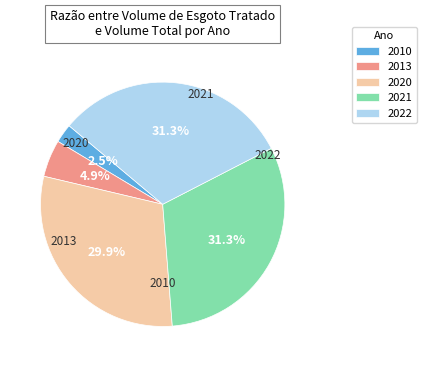

The 2021 slice represents 20% of the pie. True or false?

False